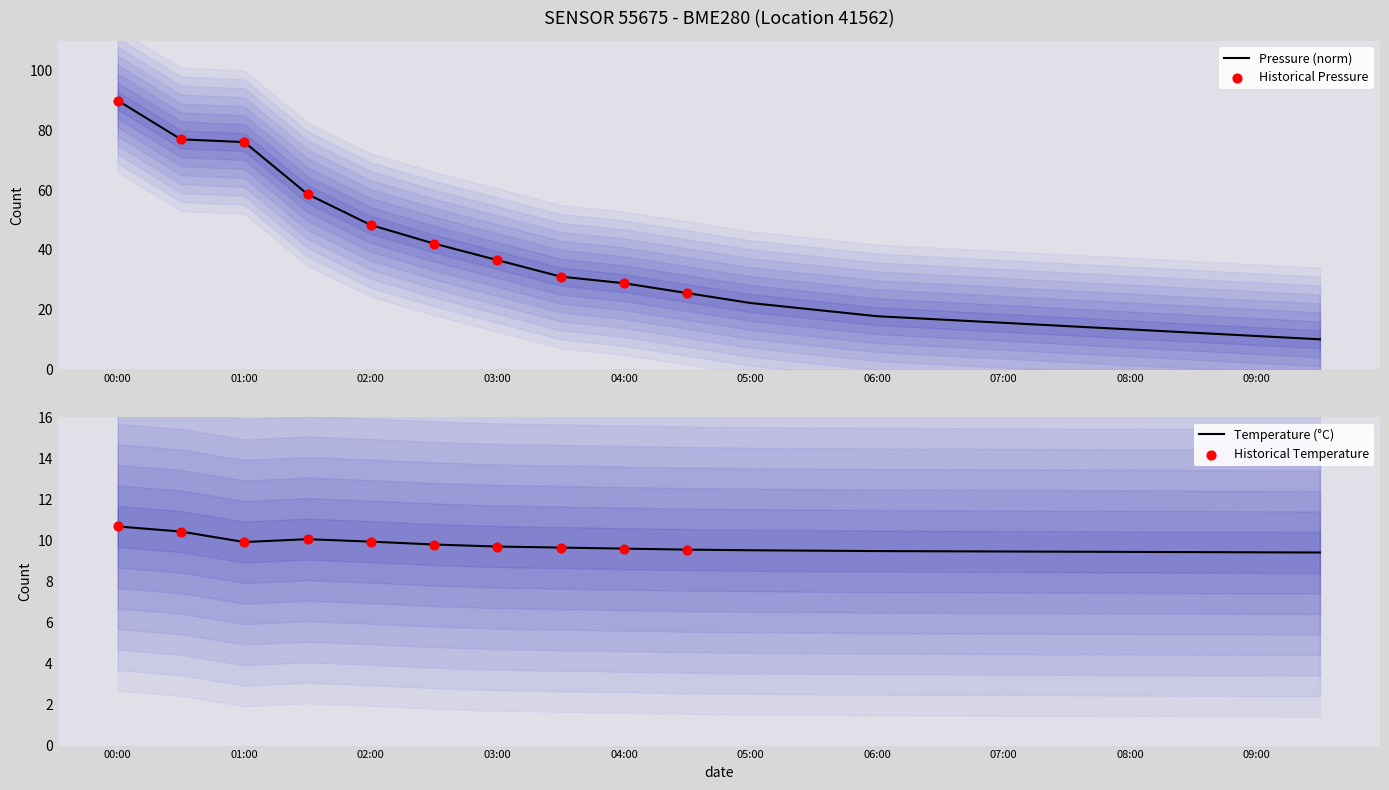

Which series reaches the maximum Y coordinate?

pressure